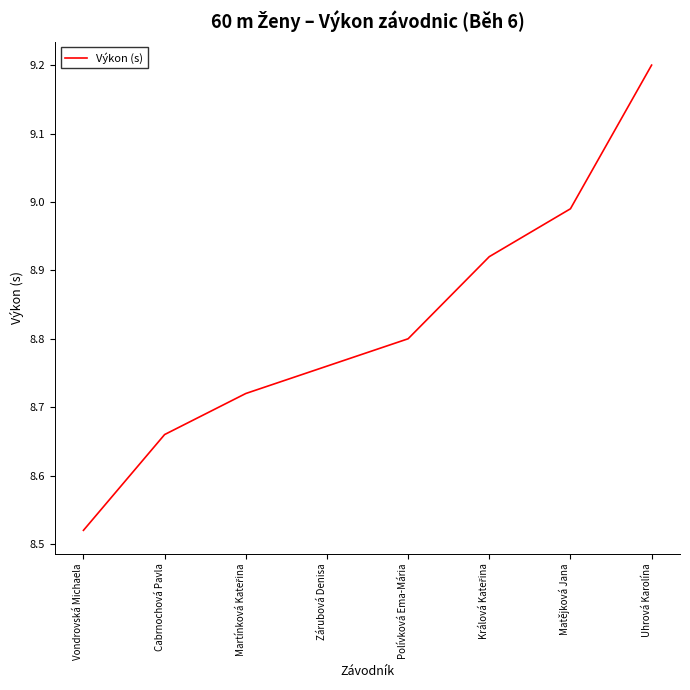

The chart shows a value of 8.8 at Zárubová Denisa. True or false?

True